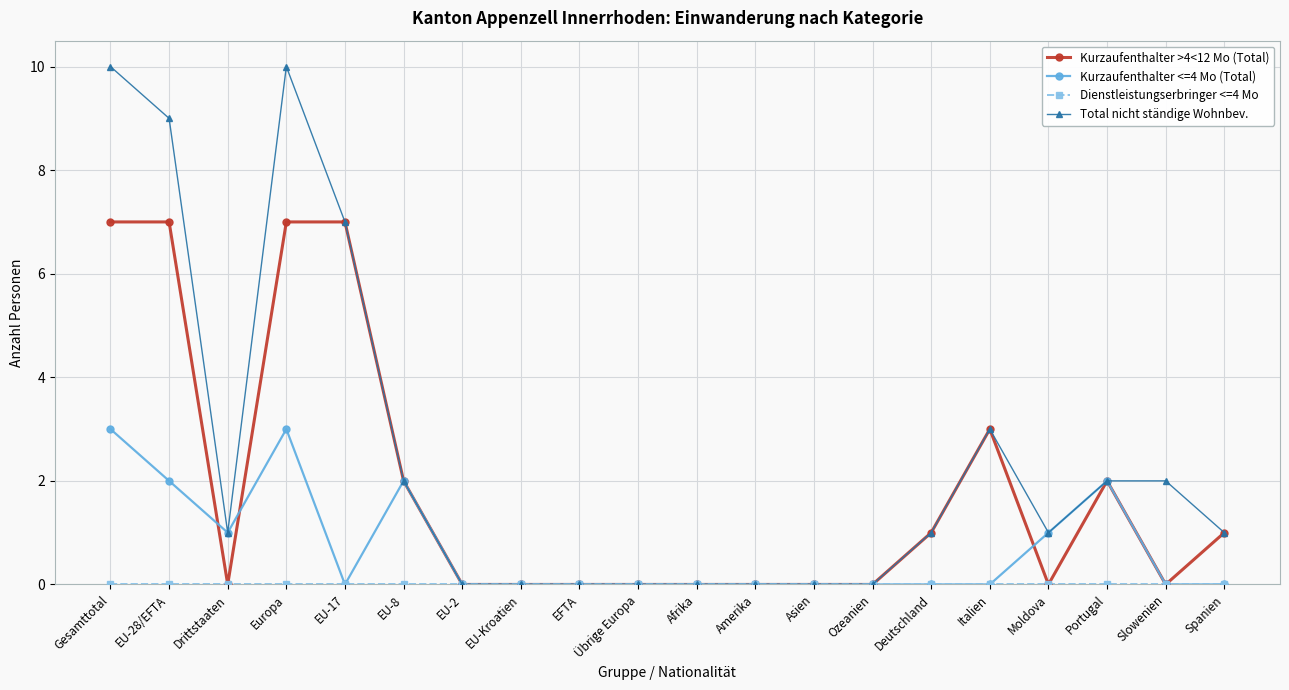

Between EU-28/EFTA and Ozeanien, which series saw the biggest shift?

Total nicht ständige Wohnbev.